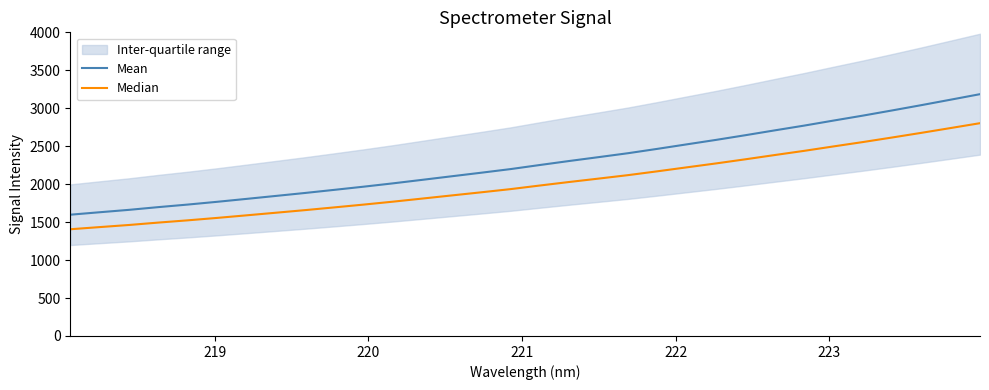

True or false: Median has more than 2 points higher than both neighbors.

False